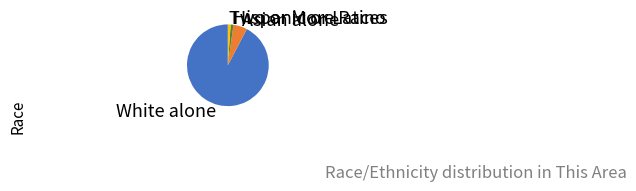

Which category has the biggest portion of the pie?

White alone